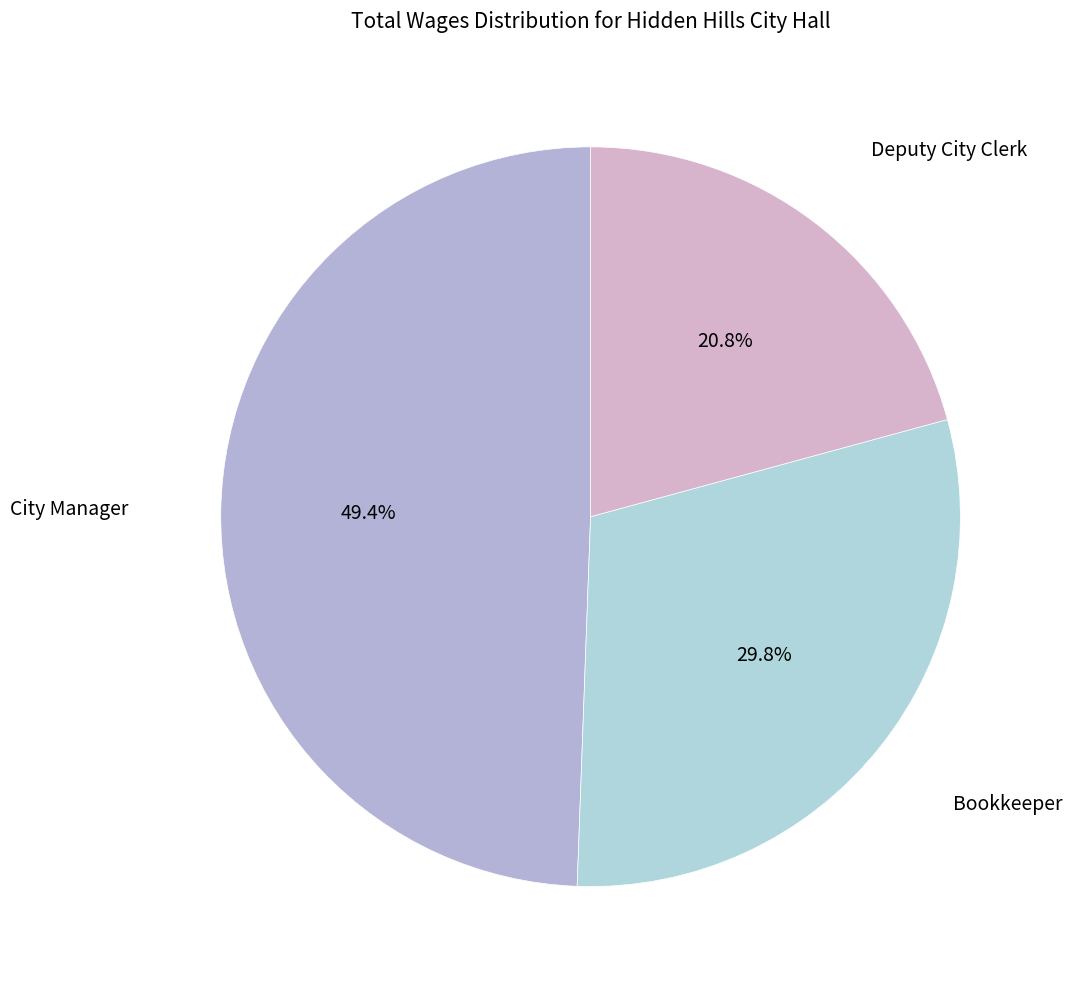

Rank the categories by value from lowest to highest.

Deputy City Clerk, Bookkeeper, City Manager